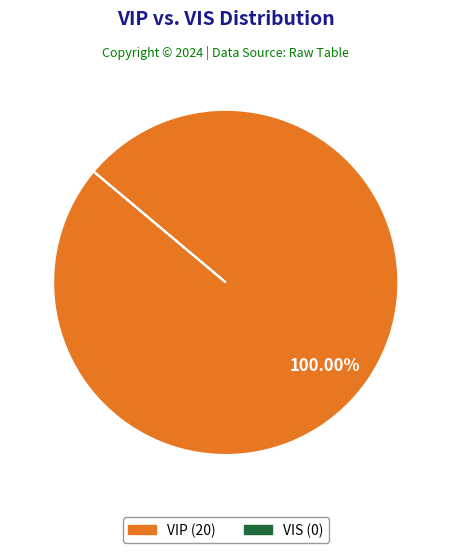

Does any single category account for the majority?

Yes